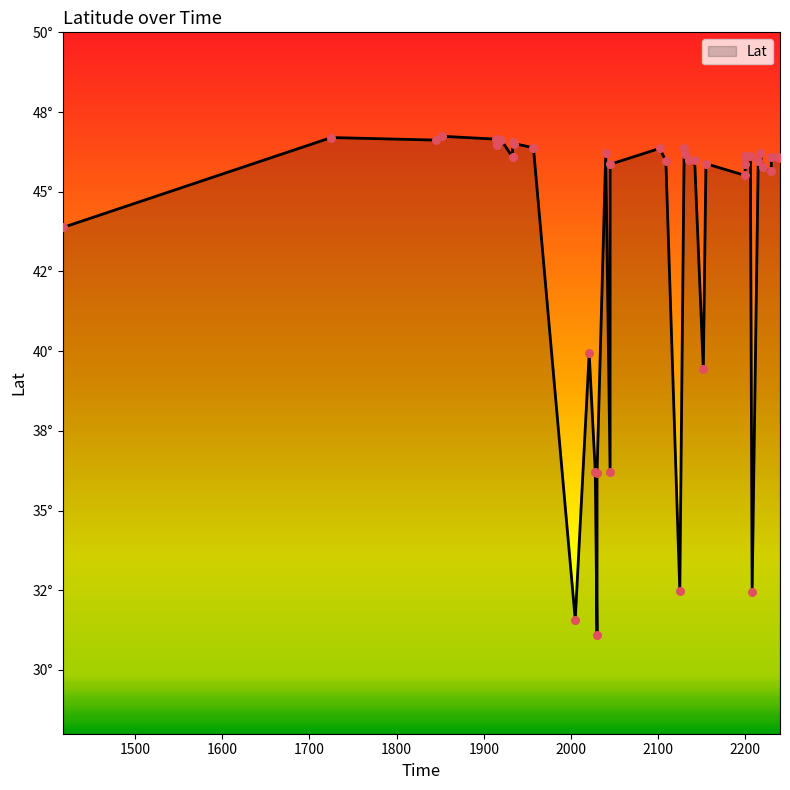

What is the change in value from 2109 to 2230?

+0.1